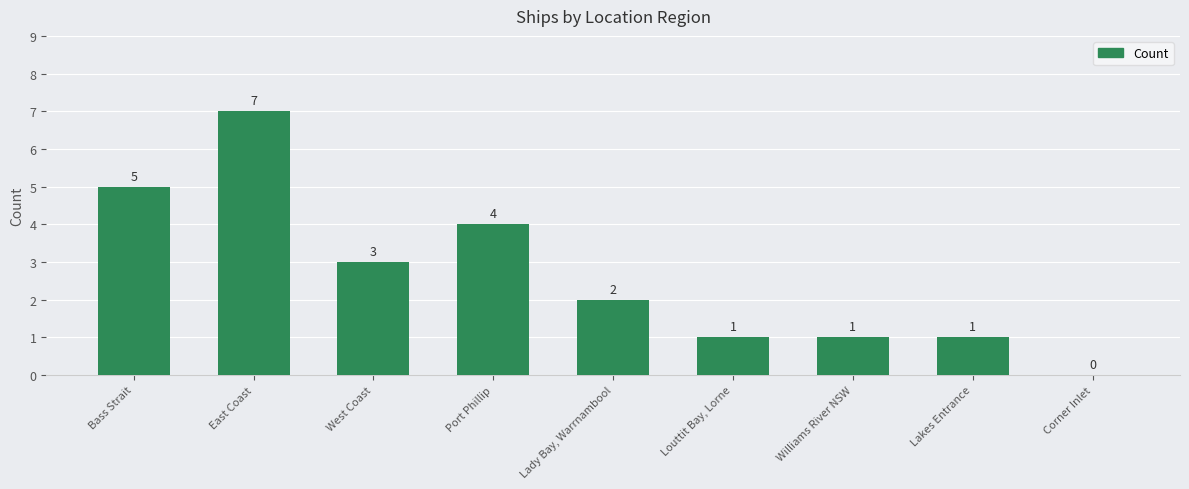

How many series are shown in this chart?

1